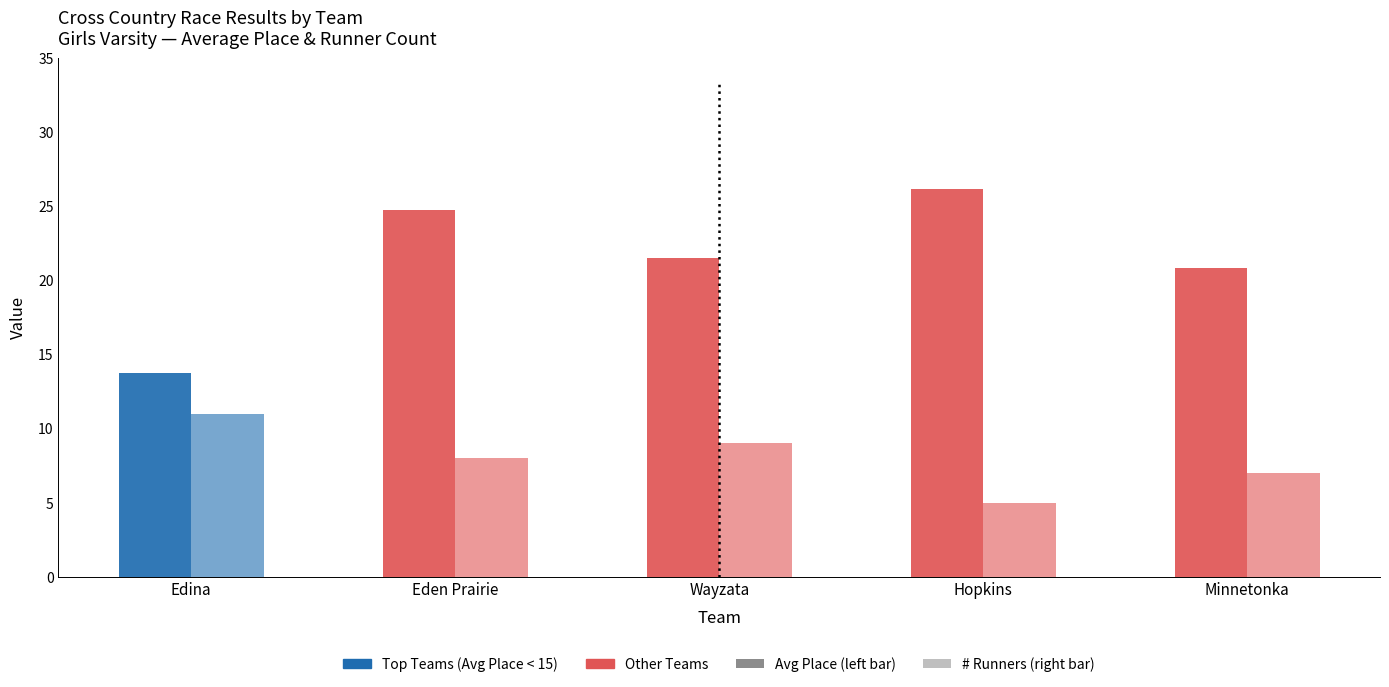

Does the chart contain any negative values?

No